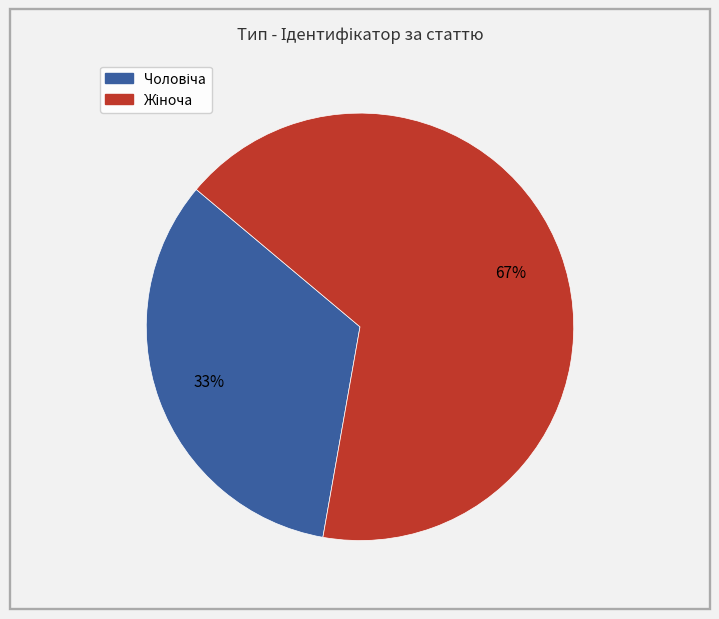

Is there any slice that represents more than half of the pie?

Yes